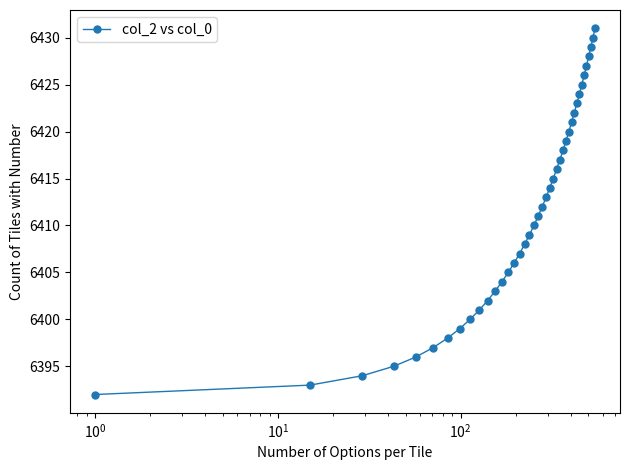

What is the sum of all values?

256460